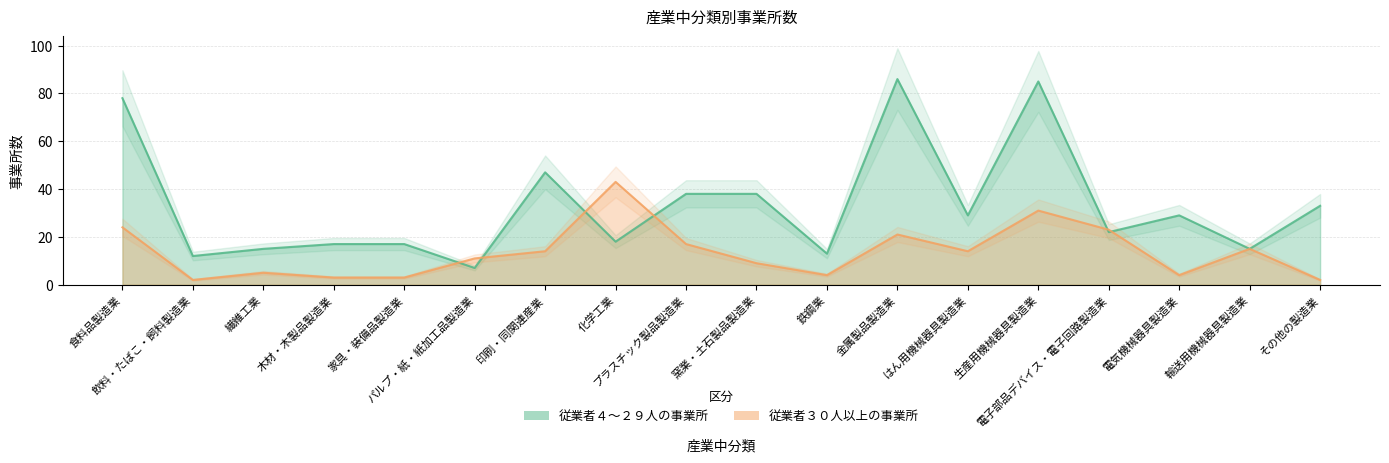

True or false: 従業者４～２９人の事業所 and 従業者３０人以上の事業所 cross at least once.

True